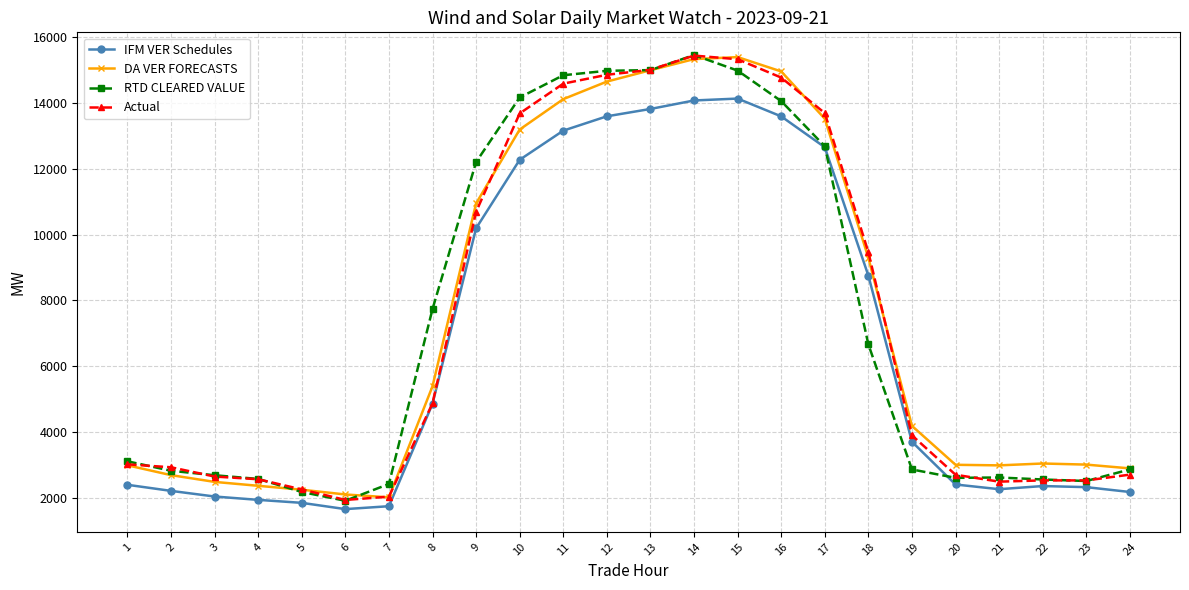

The value of IFM VER Schedules at 6 is 2978.8. True or false?

False